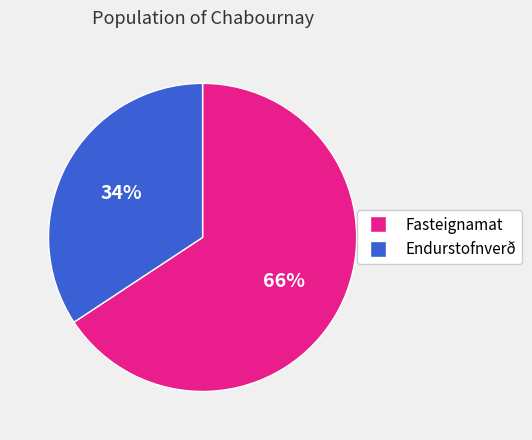

What is the smallest slice in the pie chart?

Endurstofnverð